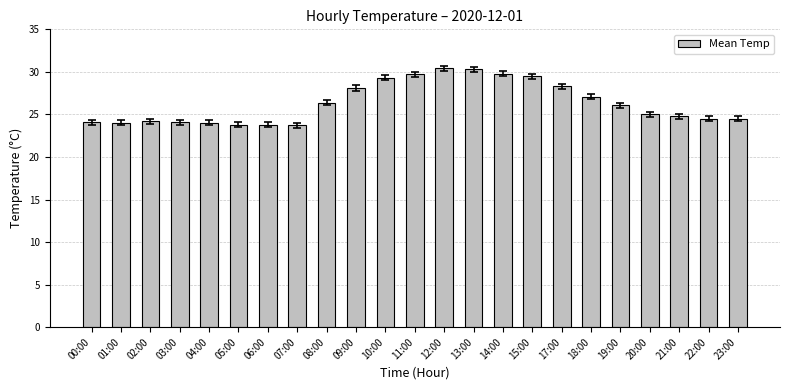

What is the smallest value displayed?

23.7